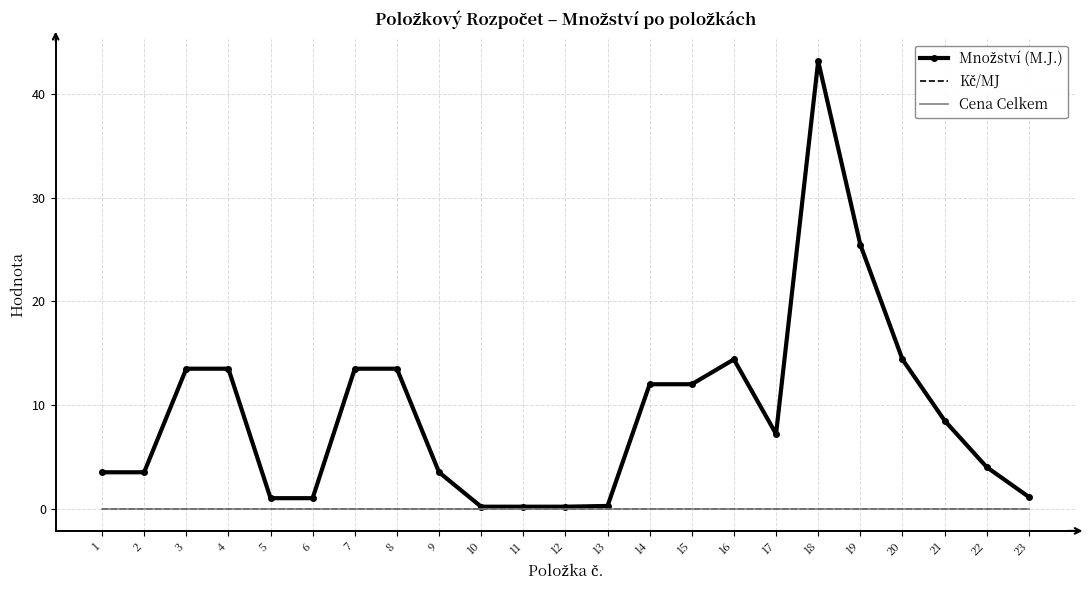

At 18, list the series in order from largest to smallest.

Množství (M.J.), Kč/MJ, Cena Celkem